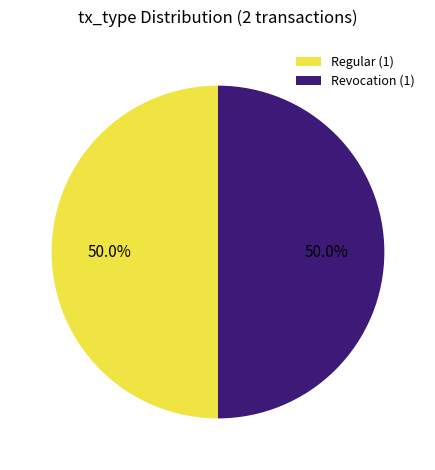

What portion of the pie excludes Regular (1)?

50.0%